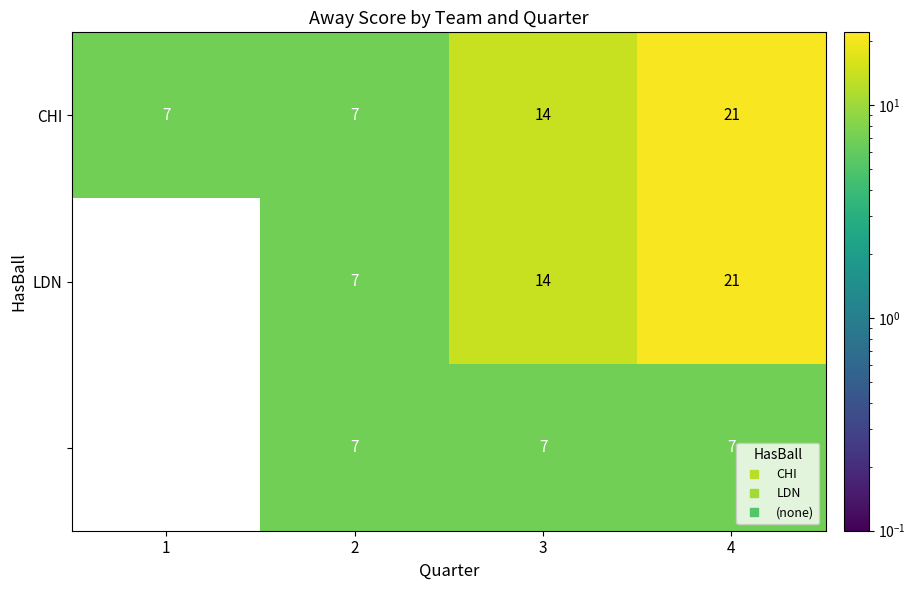

At which category is the sum across all series the highest?

4